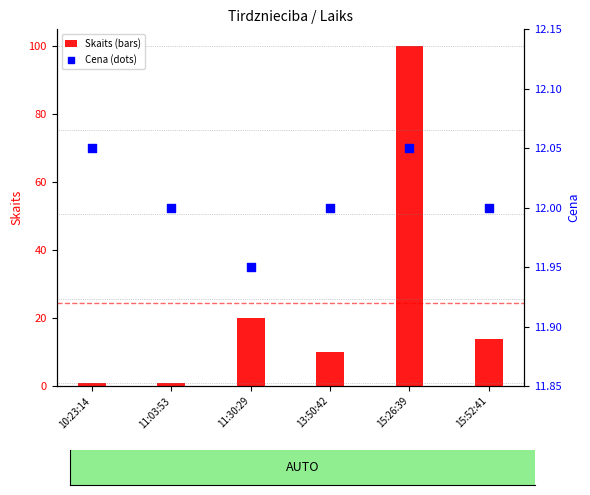

Which series reaches the maximum Y coordinate?

Skaits